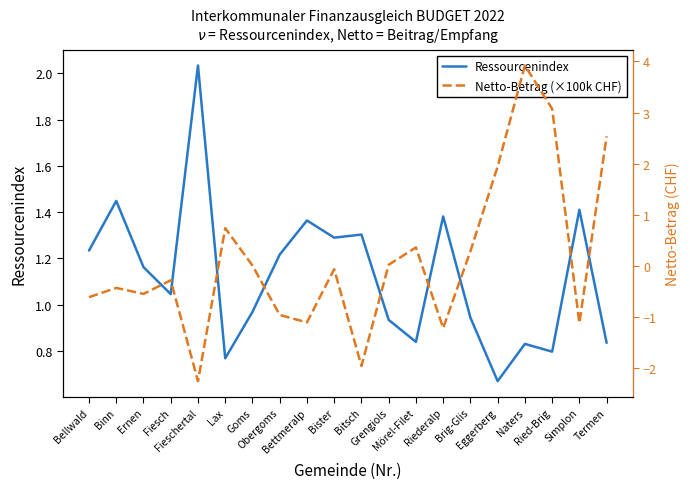

What are all the series names shown in the legend?

Ressourcenindex, Netto-Betrag (×100k CHF)